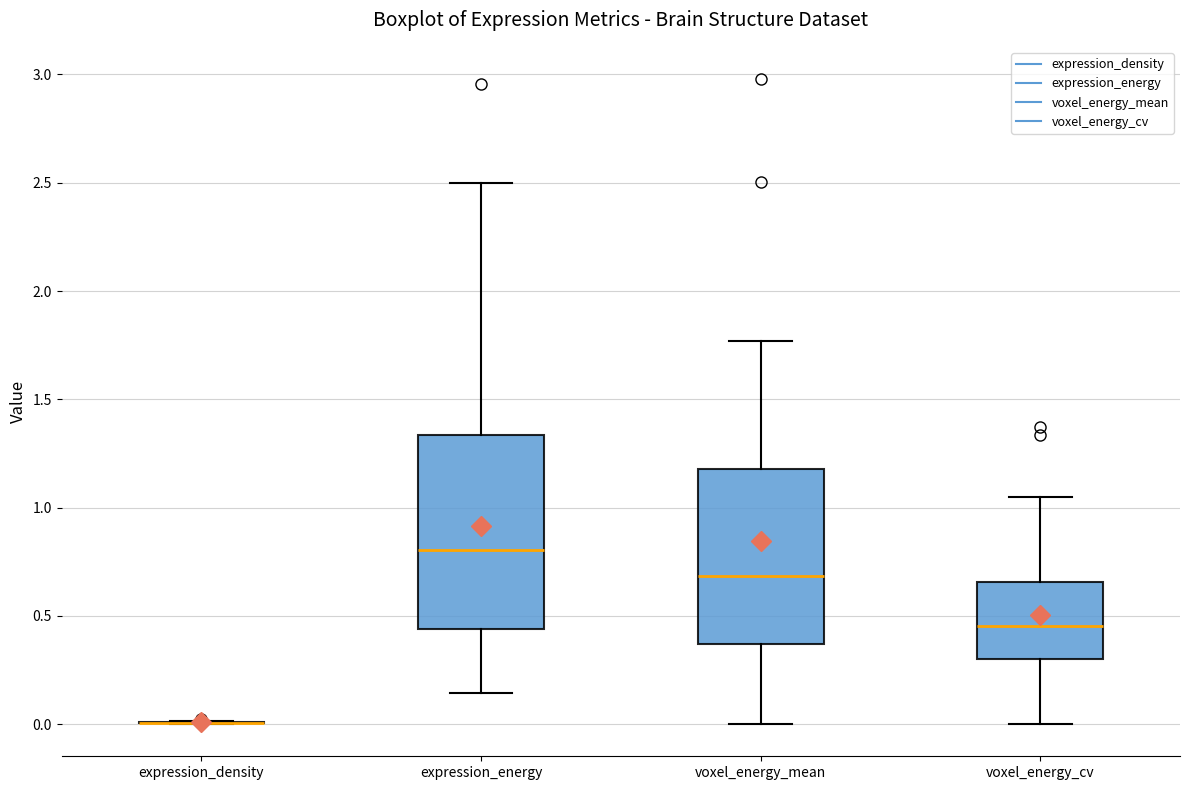

Reading left to right, read every box against the y-axis: the position of its median line, the range the box covers, and the ends of its whiskers. The values are not printed on the chart, so give them approximately, as read against the axis.

expression_density: box collapsed to a line at 0.00, whiskers 0.00 to 0.00
expression_energy: median 0.80, box 0.45 to 1.35, whiskers 0.15 to 2.50
voxel_energy_mean: median 0.70, box 0.35 to 1.20, whiskers 0.00 to 1.75
voxel_energy_cv: median 0.45, box 0.30 to 0.65, whiskers 0.00 to 1.05